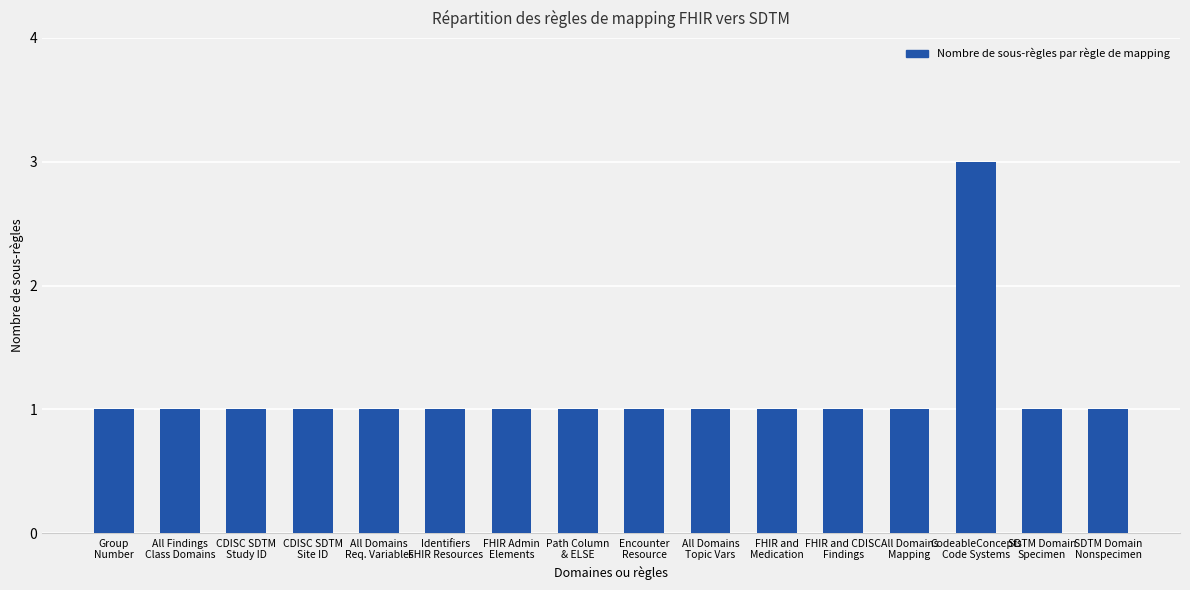

What is the maximum value shown in the chart?

3